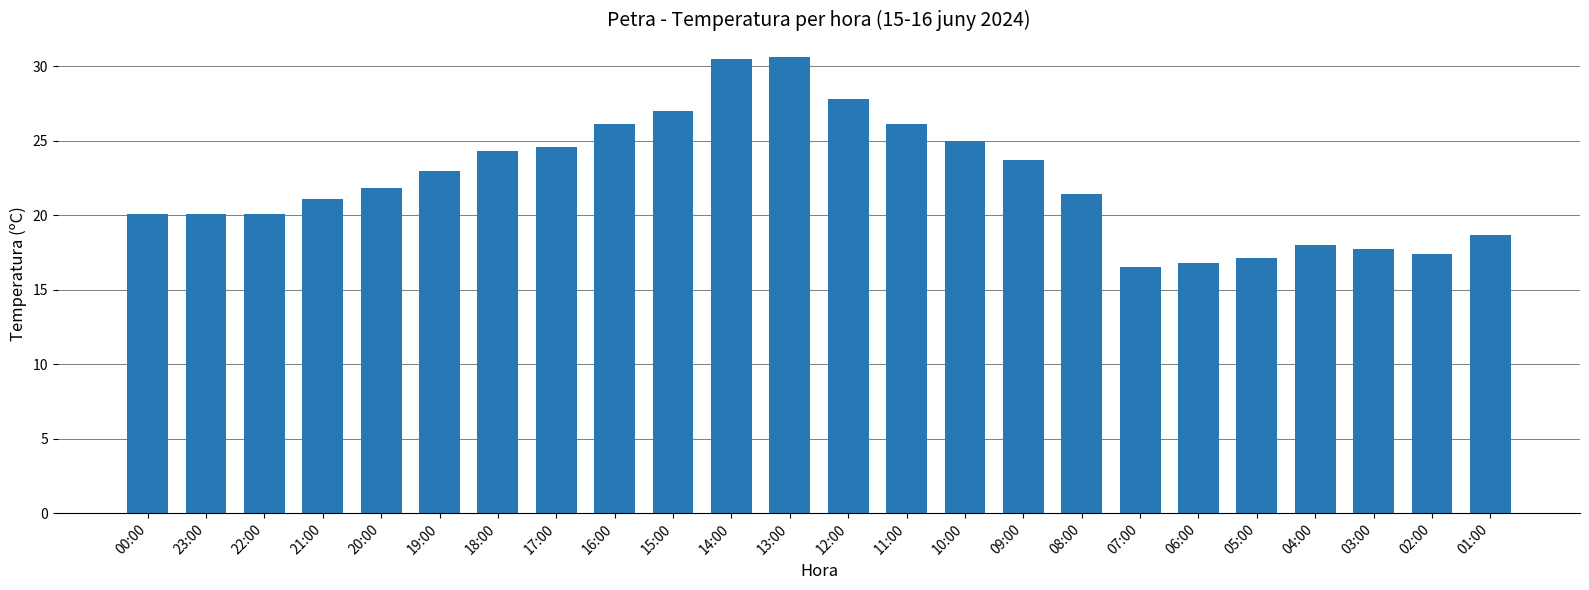

Which has a higher value, 02:00 or 22:00?

22:00